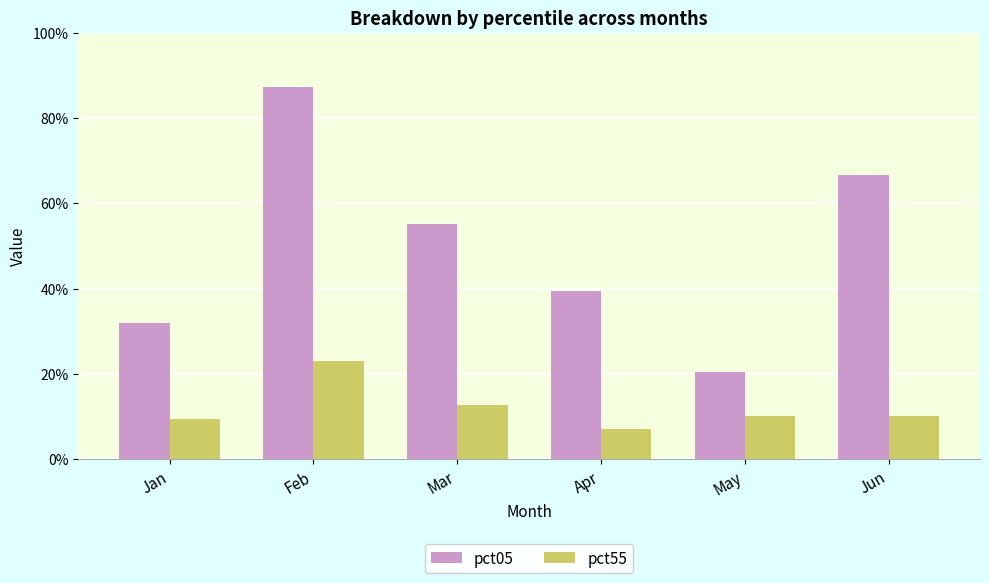

Are the bars grouped side by side (vs. stacked)?

Yes